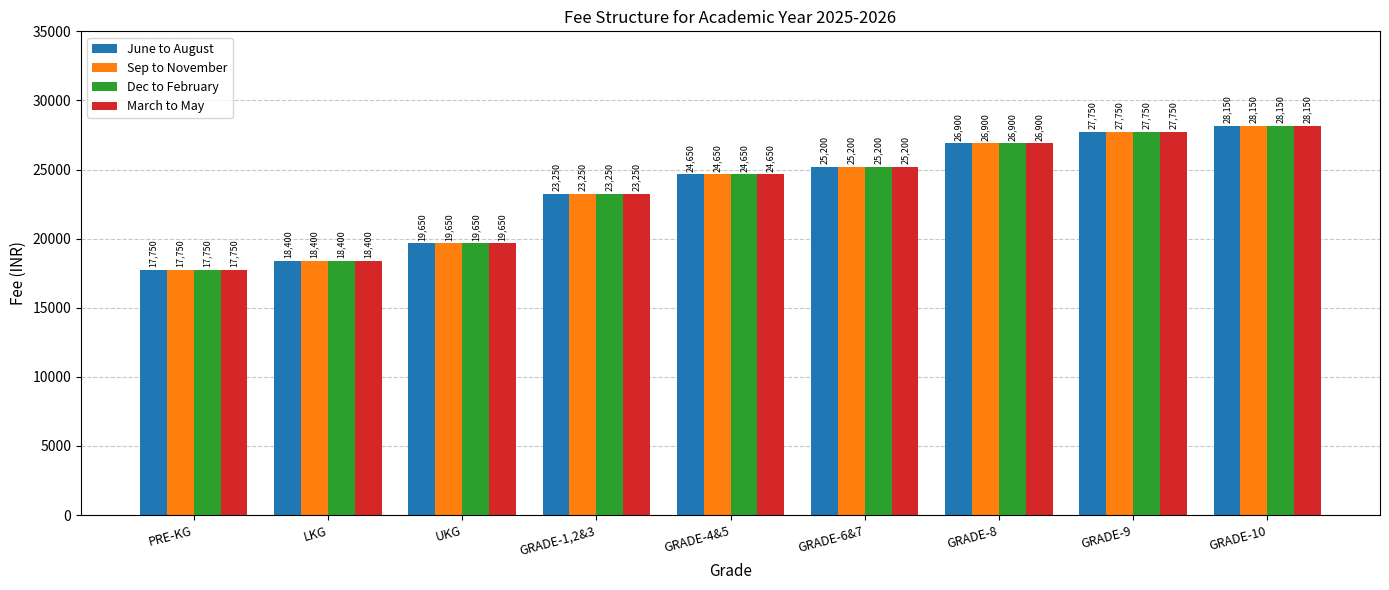

At how many categories does at least one series exceed 22061?

6